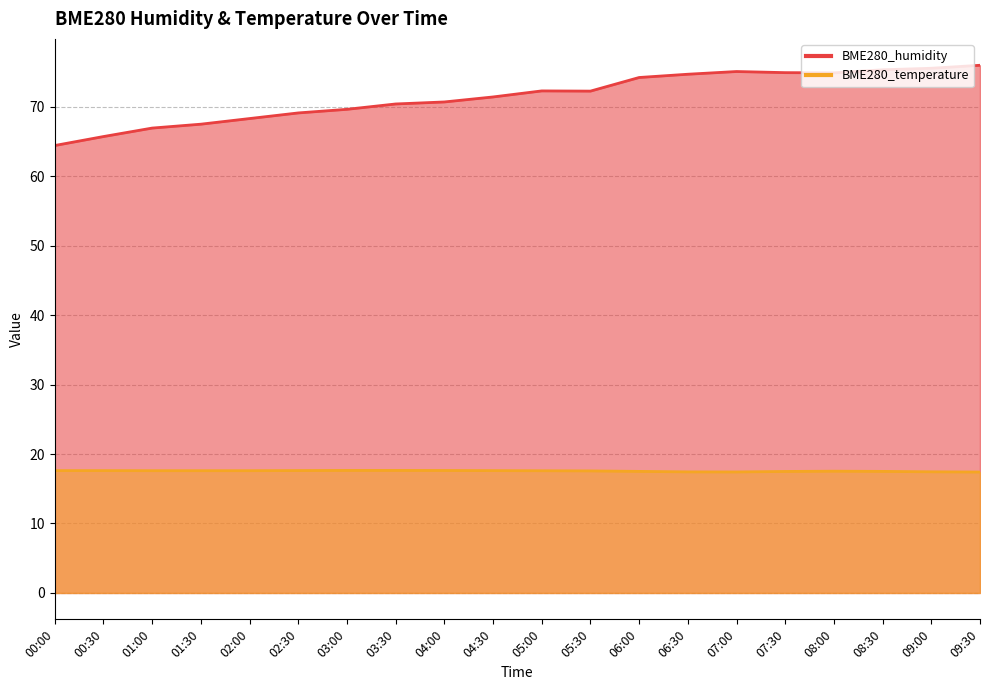

What is the total value across all series at 02:00?

85.9